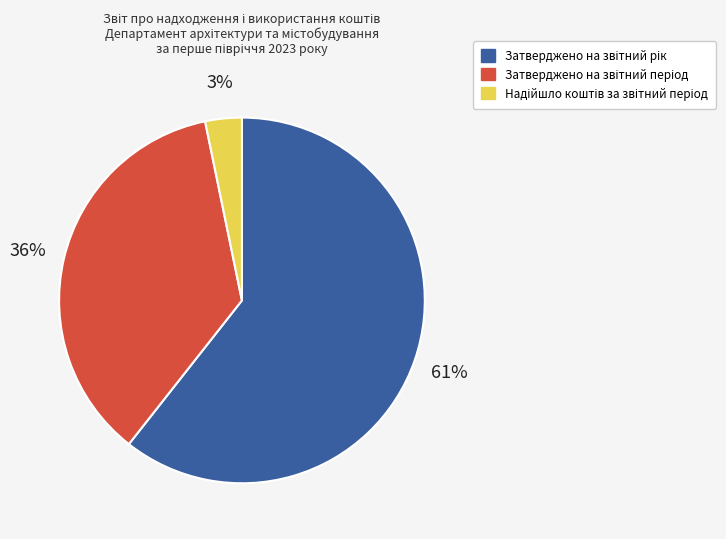

Is there any slice that represents more than half of the pie?

Yes